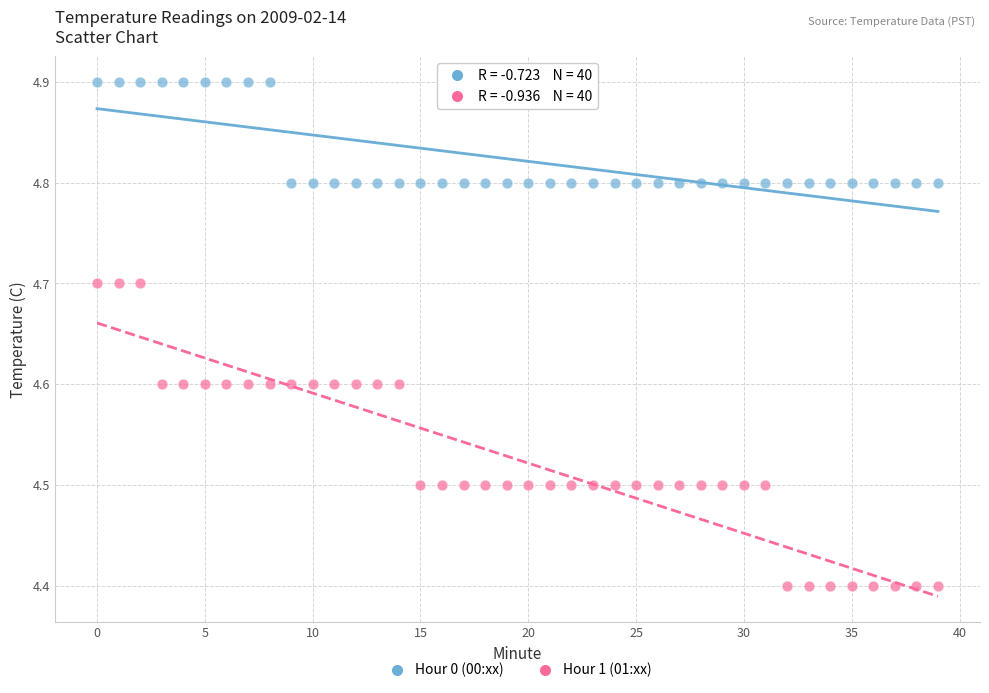

Across all data points, what is the range of Y values (max minus min)?

0.5